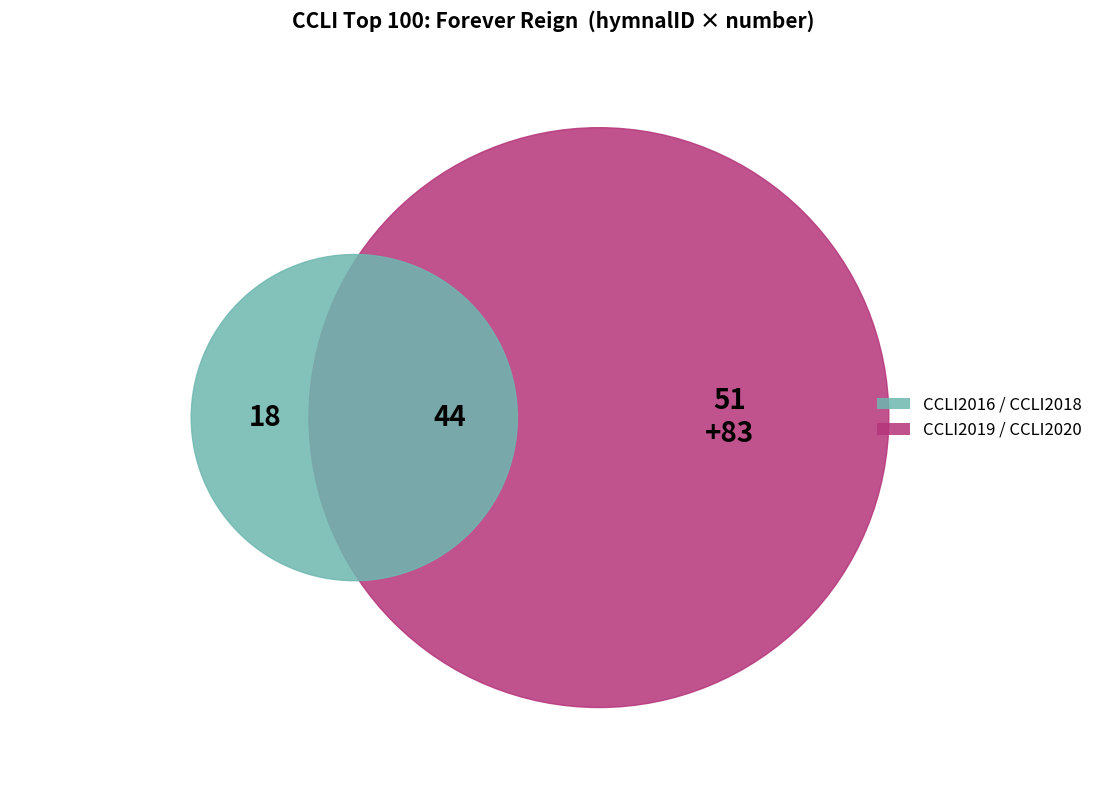

Do CCLI2019 and CCLI2018 together represent more than half of the pie?

No